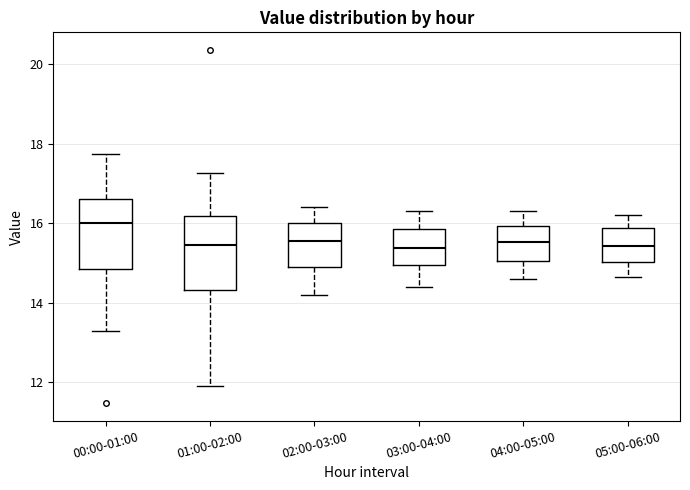

Reading left to right, read every box against the y-axis: the position of its median line, the range the box covers, and the ends of its whiskers. The values are not printed on the chart, so give them approximately, as read against the axis.

00:00-01:00: median 16.0, box 14.8 to 16.6, whiskers 13.4 to 17.8
01:00-02:00: median 15.4, box 14.4 to 16.2, whiskers 12.0 to 17.2
02:00-03:00: median 15.6, box 14.8 to 16.0, whiskers 14.2 to 16.4
03:00-04:00: median 15.4, box 15.0 to 15.8, whiskers 14.4 to 16.4
04:00-05:00: median 15.6, box 15.0 to 16.0, whiskers 14.6 to 16.4
05:00-06:00: median 15.4, box 15.0 to 15.8, whiskers 14.6 to 16.2